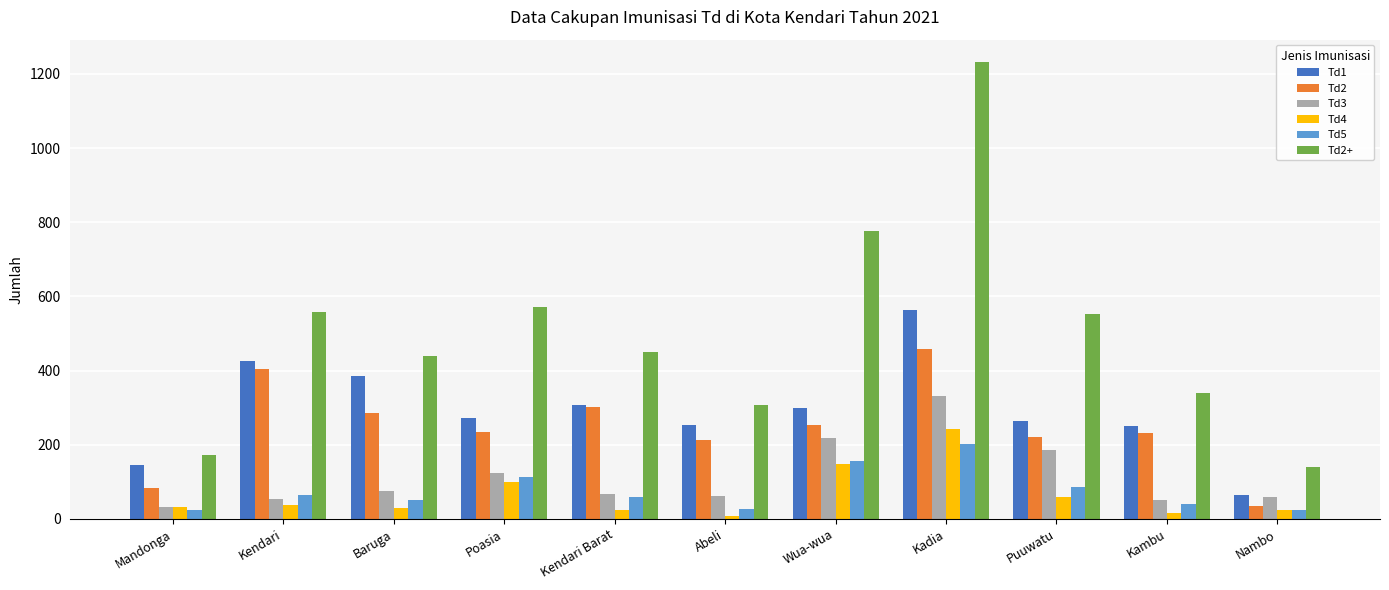

List the series in order of their peak value, lowest first.

Td5, Td4, Td3, Td2, Td1, Td2+